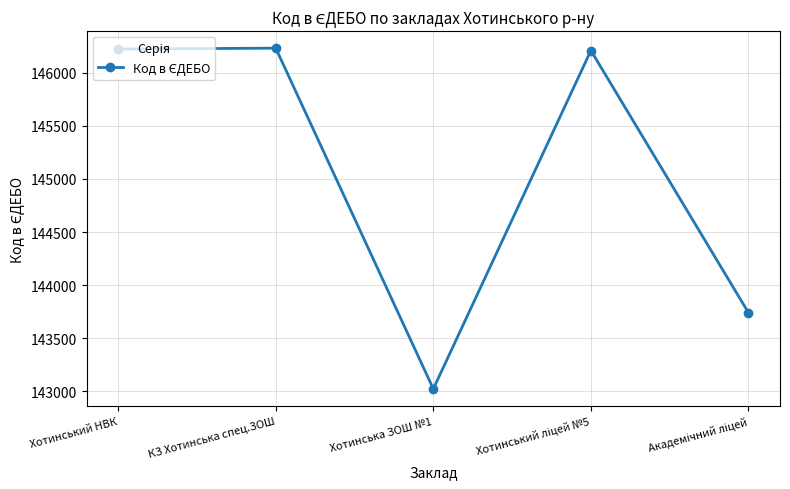

The chart shows a value of 237868 at Хотинський НВК. True or false?

False